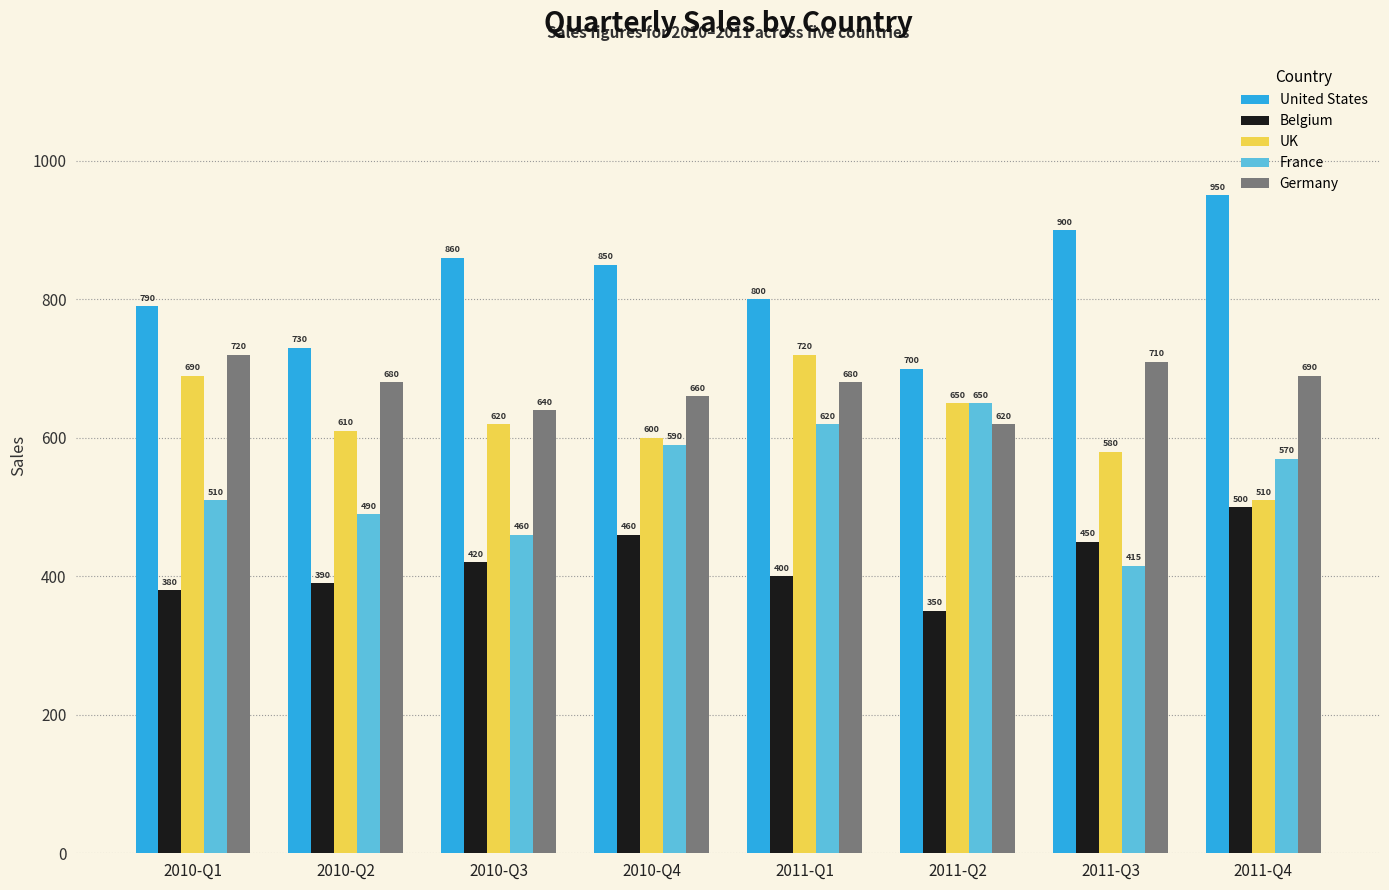

What are all the series names shown in the legend?

United States, Belgium, UK, France, Germany